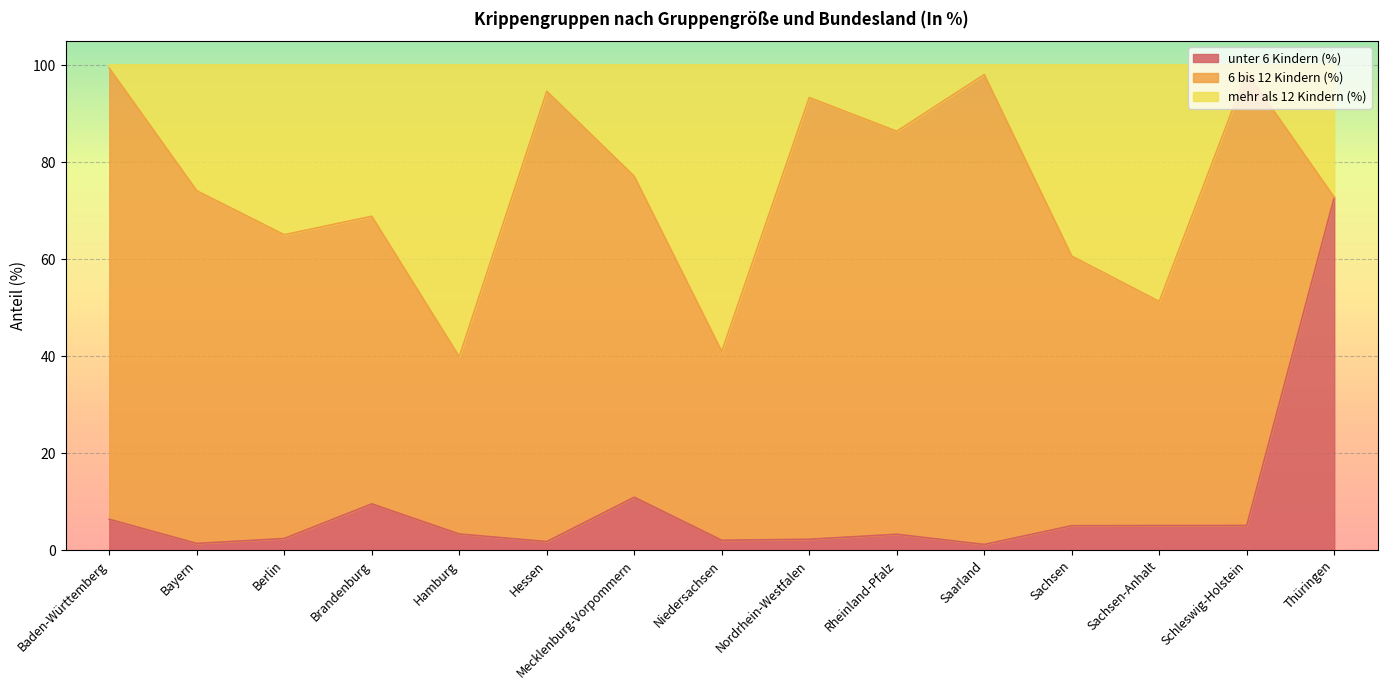

Rank the categories by unter 6 Kindern (%) value from highest to lowest.

Thüringen, Mecklenburg-Vorpommern, Brandenburg, Baden-Württemberg, Schleswig-Holstein, Sachsen-Anhalt, Sachsen, Hamburg, Rheinland-Pfalz, Berlin, Nordrhein-Westfalen, Niedersachsen, Hessen, Bayern, Saarland